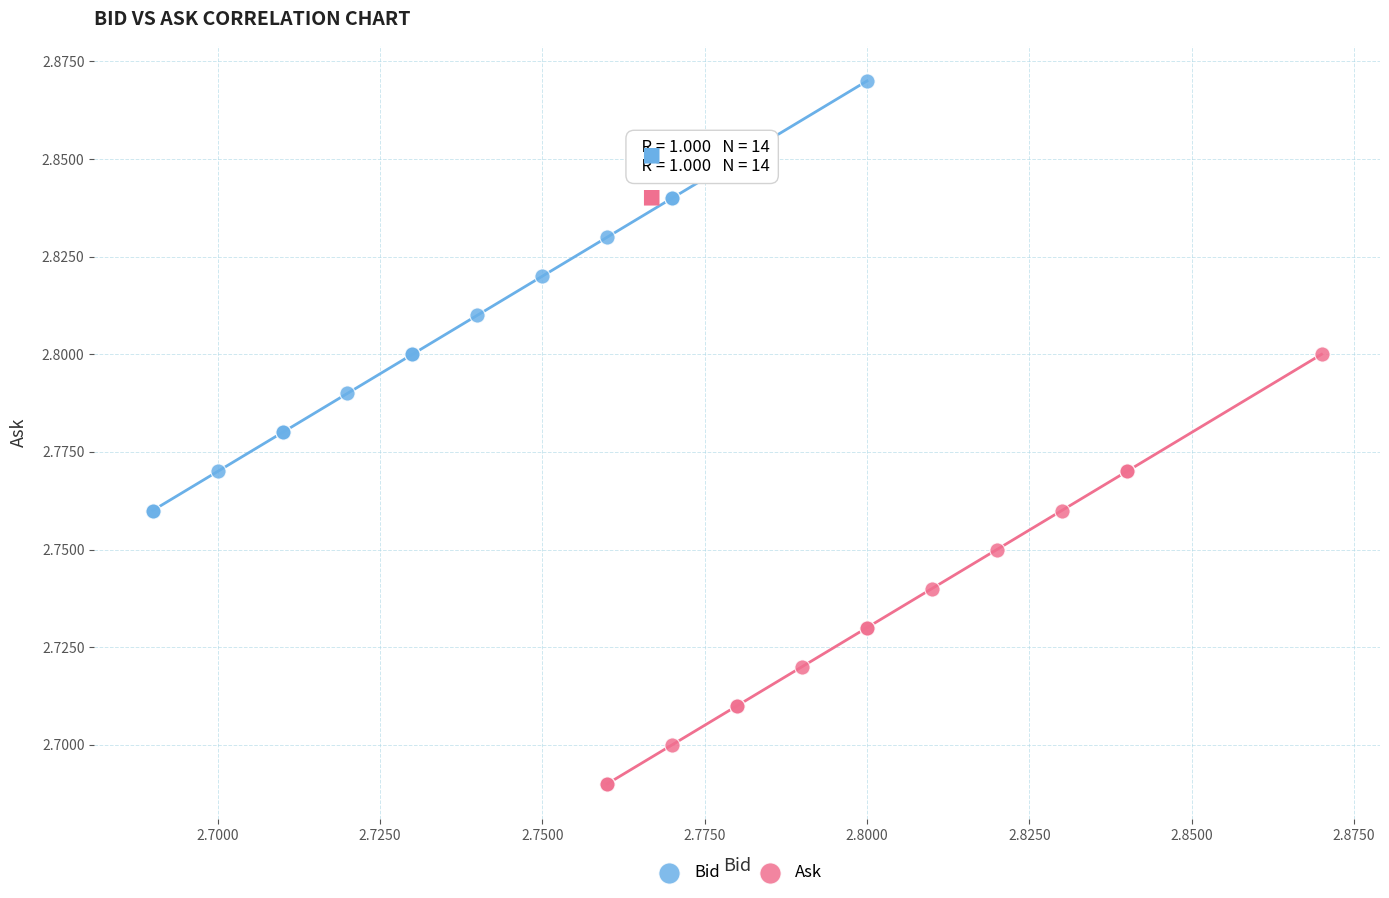

Which series reaches the minimum Y coordinate?

Ask